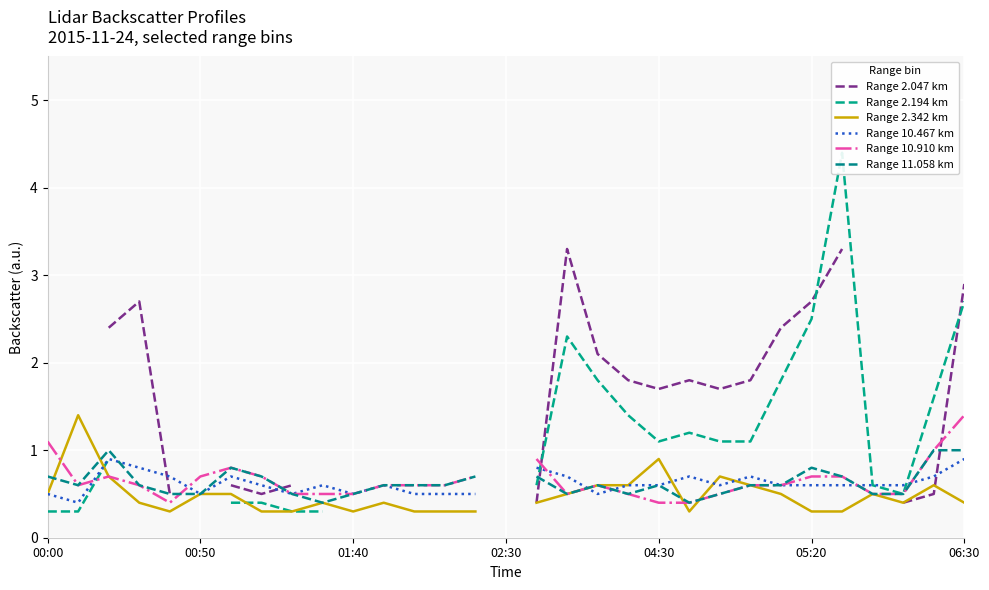

Between which two adjacent categories do Range 10.467 km and Range 2.194 km first intersect?

16 and 17